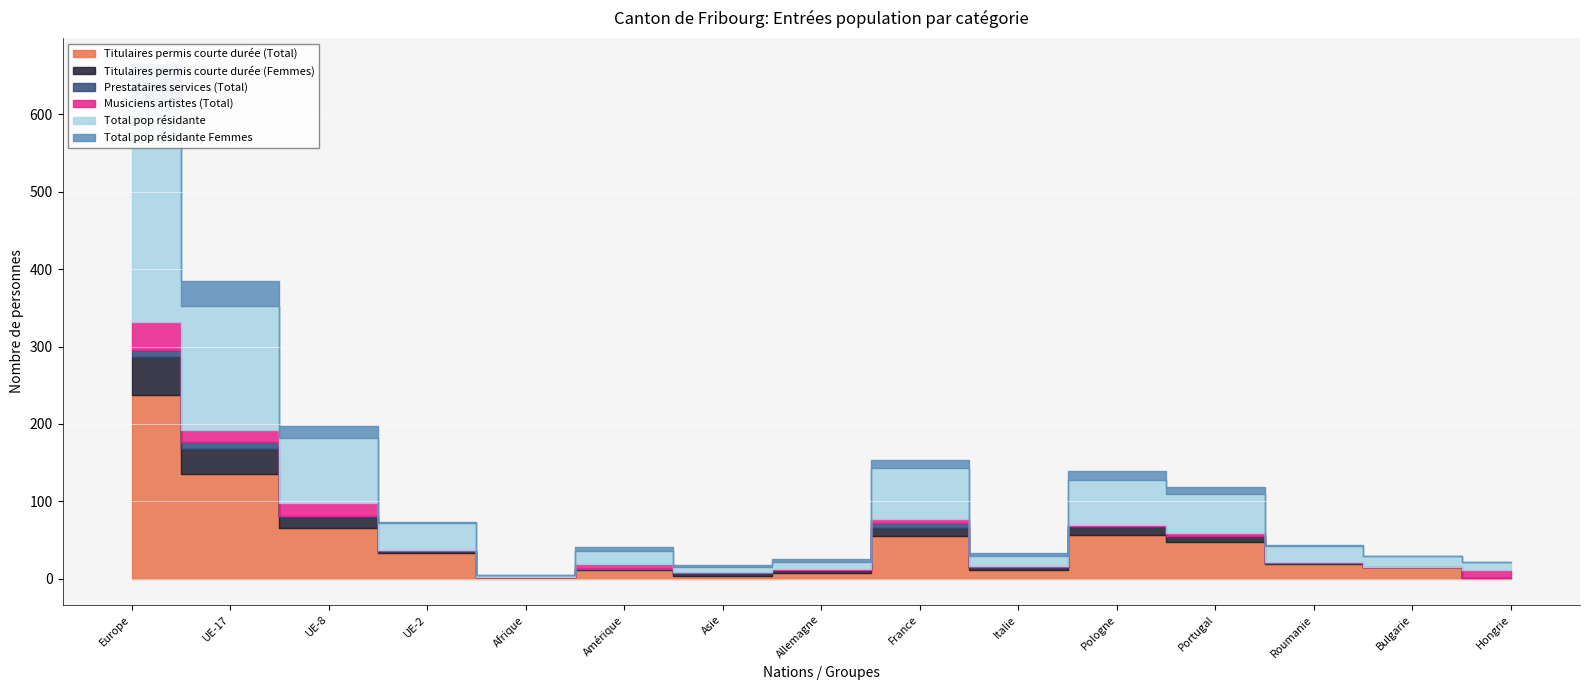

How many data points in Total pop résidante Femmes are above 4?

7